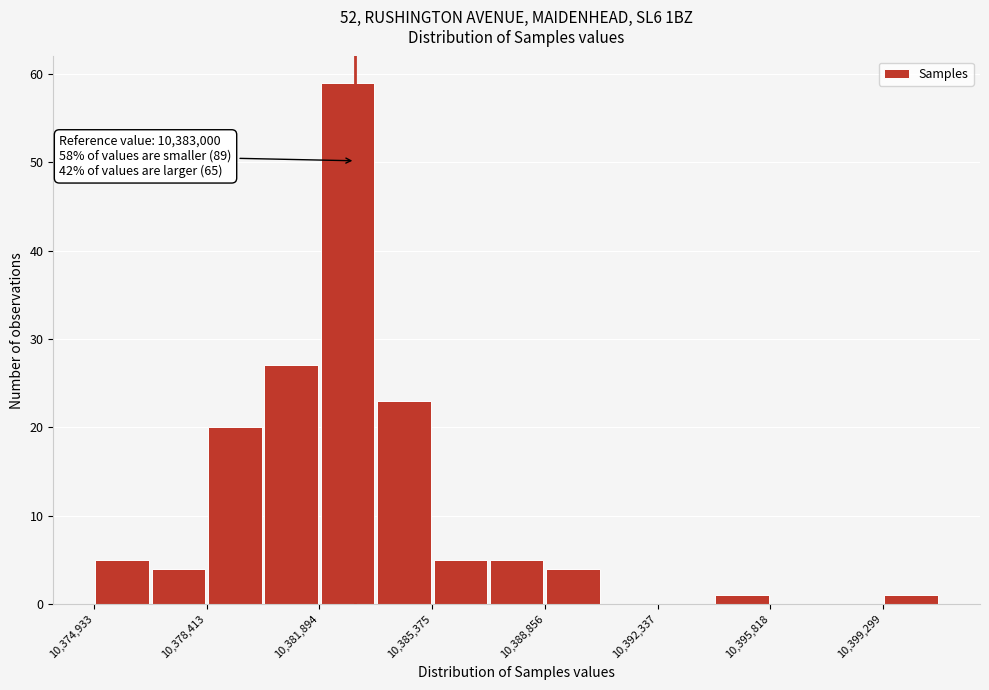

Around what value on the x-axis is the tallest bar? Give the approximate position of its centre, as read against the axis.

10383000